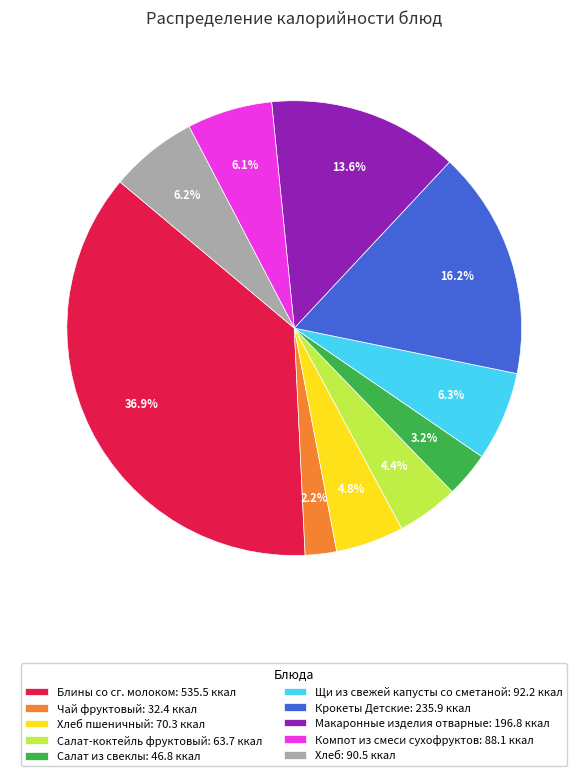

Which category has the biggest portion of the pie?

Блины со сг. молоком: 535.5 ккал